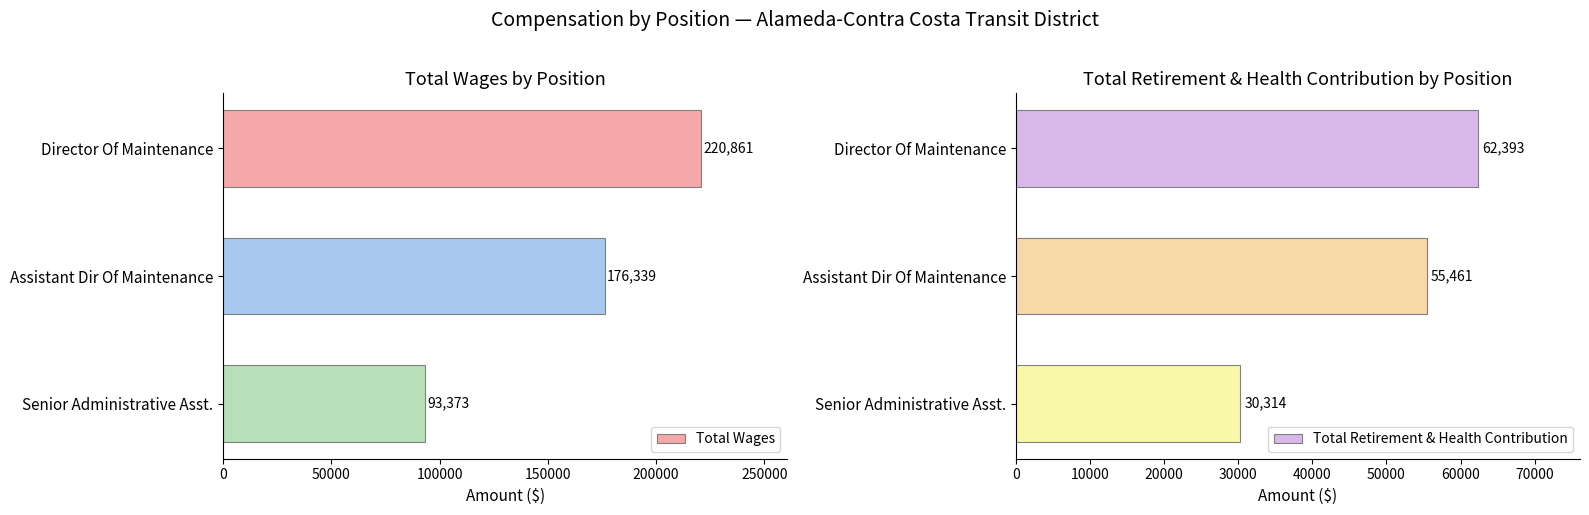

What is the sum of all Total Wages values?

490573